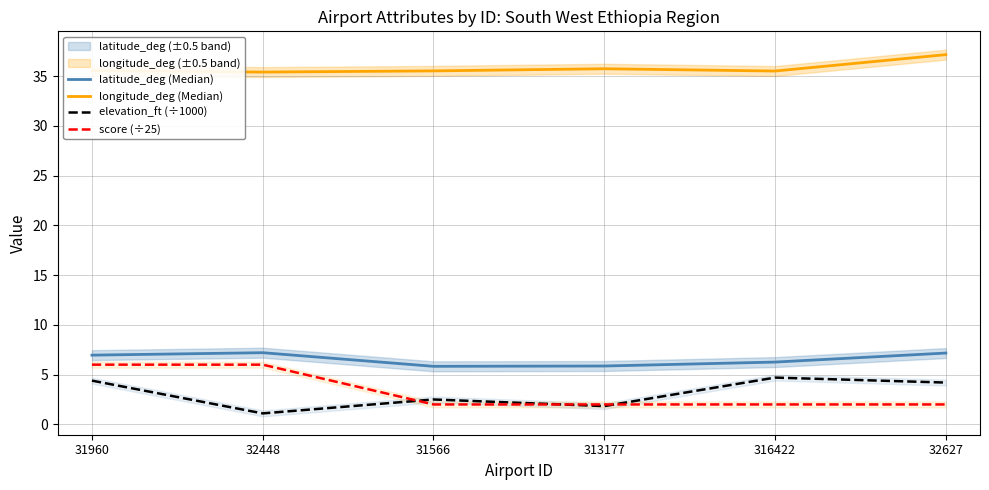

List the labels in order of elevation_ft (÷1000) value, smallest first.

32448, 313177, 31566, 32627, 31960, 316422